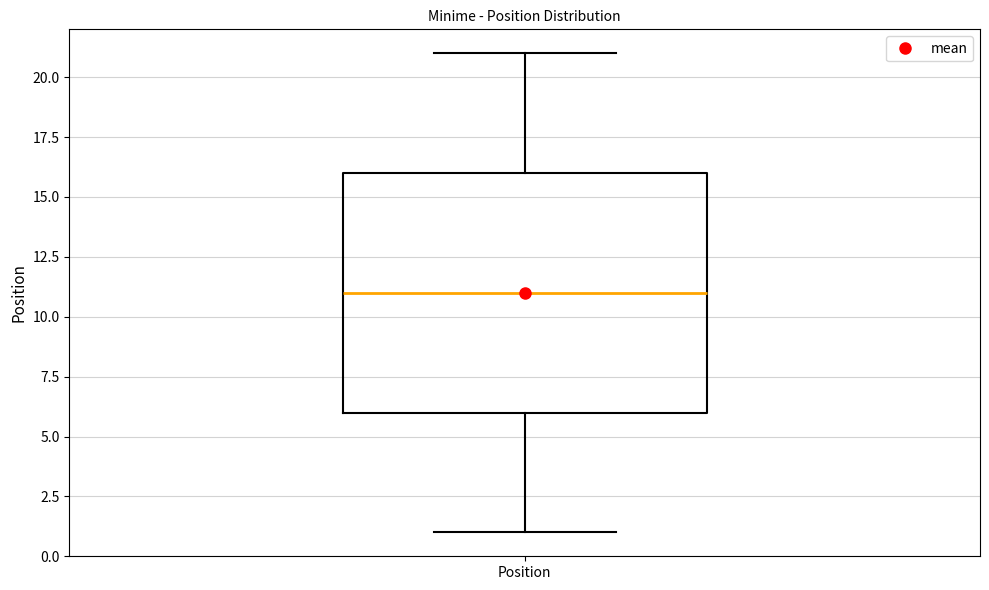

Where does the median line of the box for Position sit on the y-axis? The values are not printed on the chart, so give them approximately, as read against the axis.

11